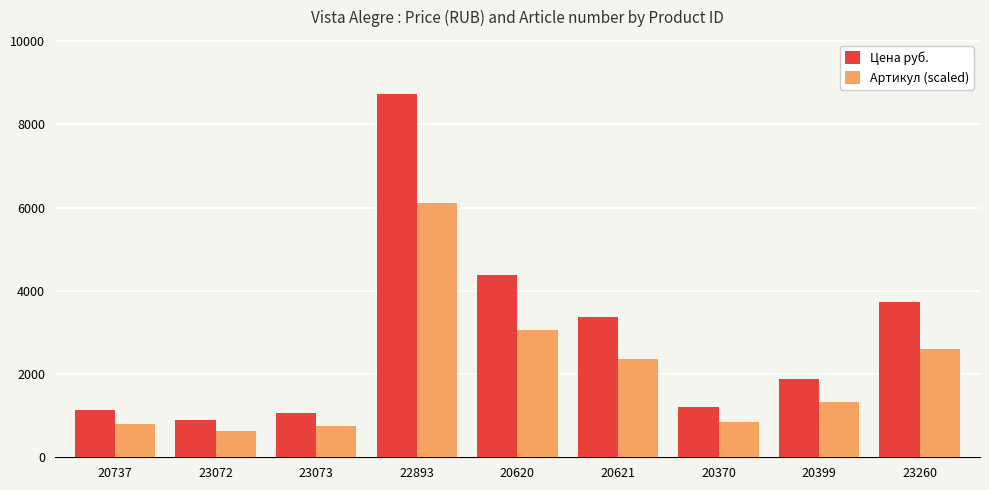

The value of Цена руб. at 23073 is 437.8. True or false?

False